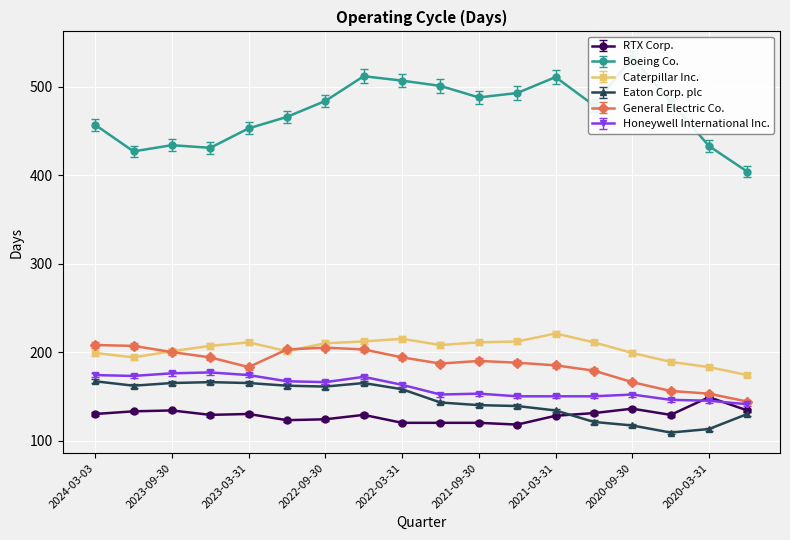

How many lines are shown in the chart?

6